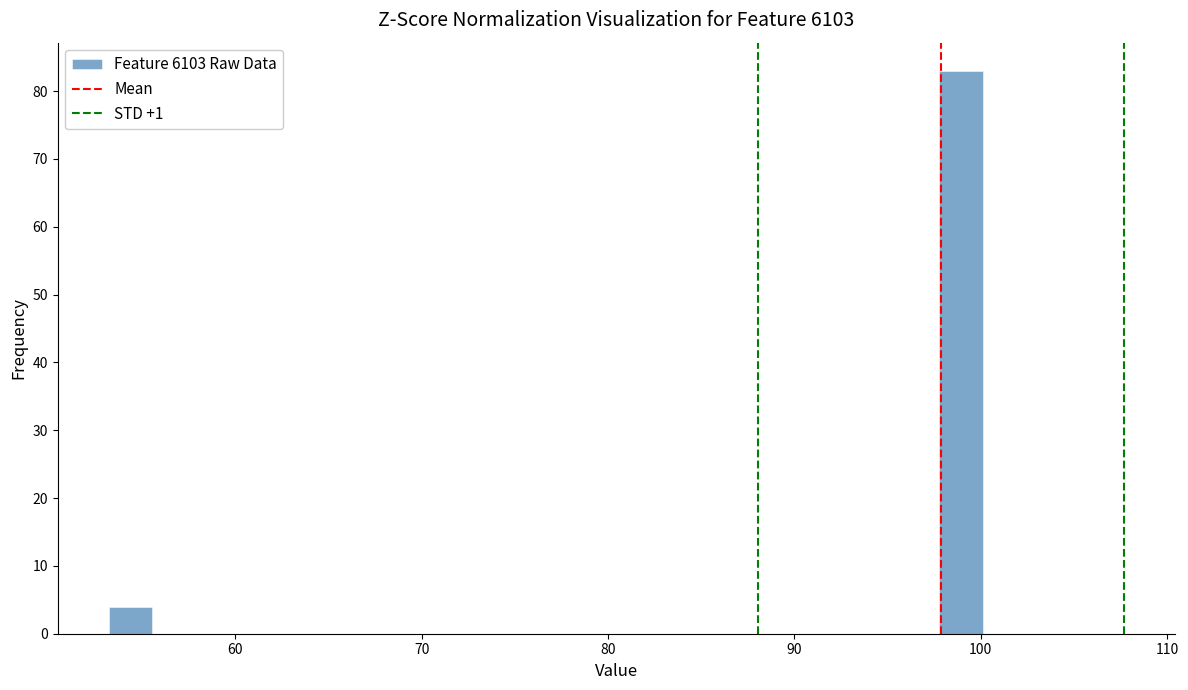

Around what value on the x-axis is the tallest bar? Give the approximate position of its centre, as read against the axis.

99